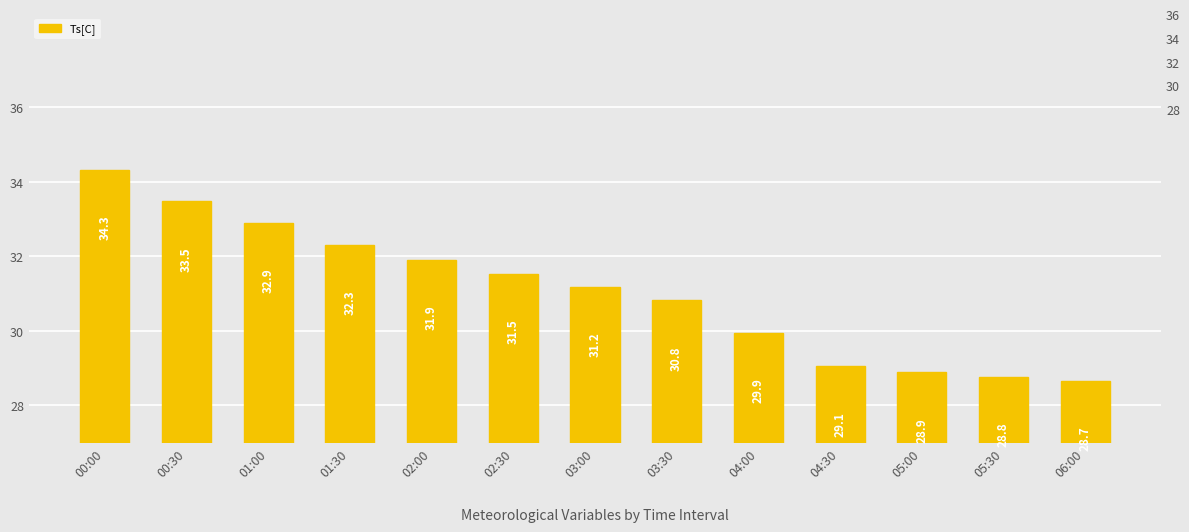

Which has a higher value, 01:30 or 00:00?

00:00